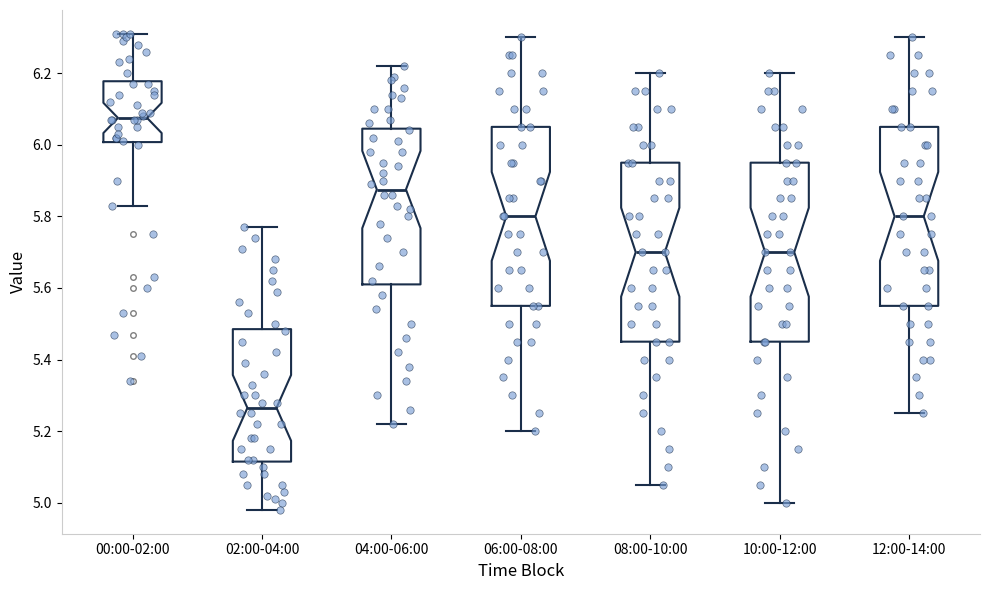

Where is the upper edge of the box for 12:00-14:00 on the y-axis? The values are not printed on the chart, so give them approximately, as read against the axis.

6.06